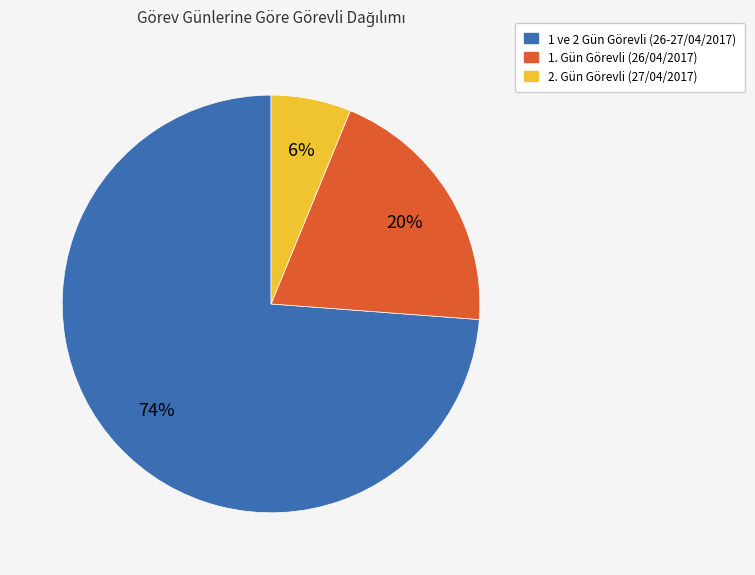

To the nearest percent, what is the difference between the largest and smallest slice percentages?

68%